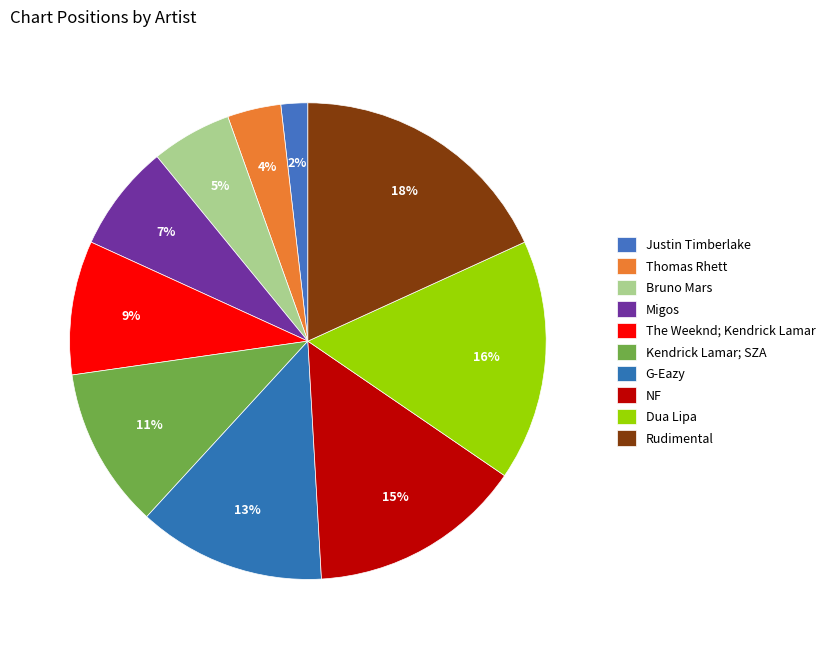

Is there a majority slice in this chart?

No